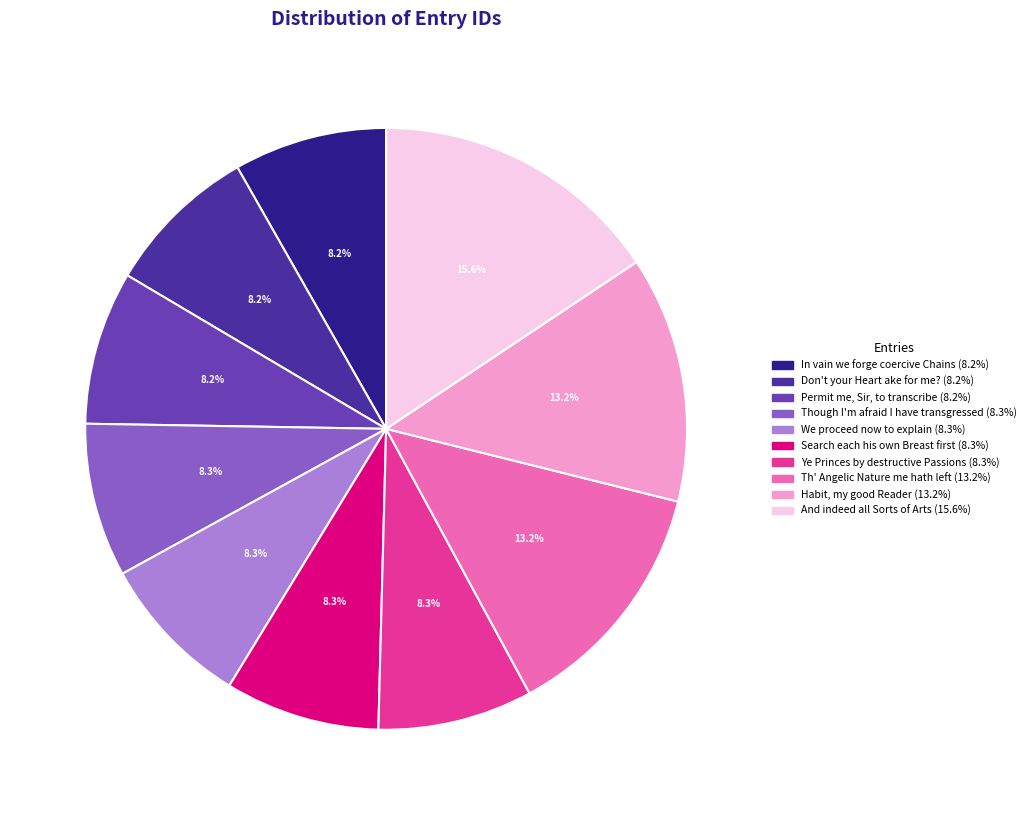

Does any single category account for the majority?

No